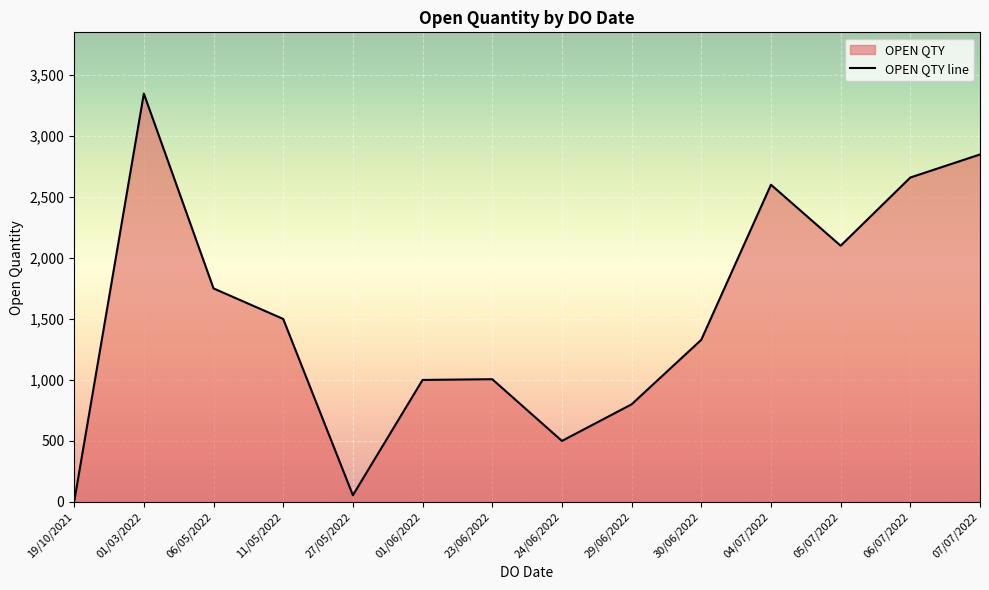

List the labels in order of value, largest first.

01/03/2022, 07/07/2022, 06/07/2022, 04/07/2022, 05/07/2022, 06/05/2022, 11/05/2022, 30/06/2022, 23/06/2022, 01/06/2022, 29/06/2022, 24/06/2022, 27/05/2022, 19/10/2021